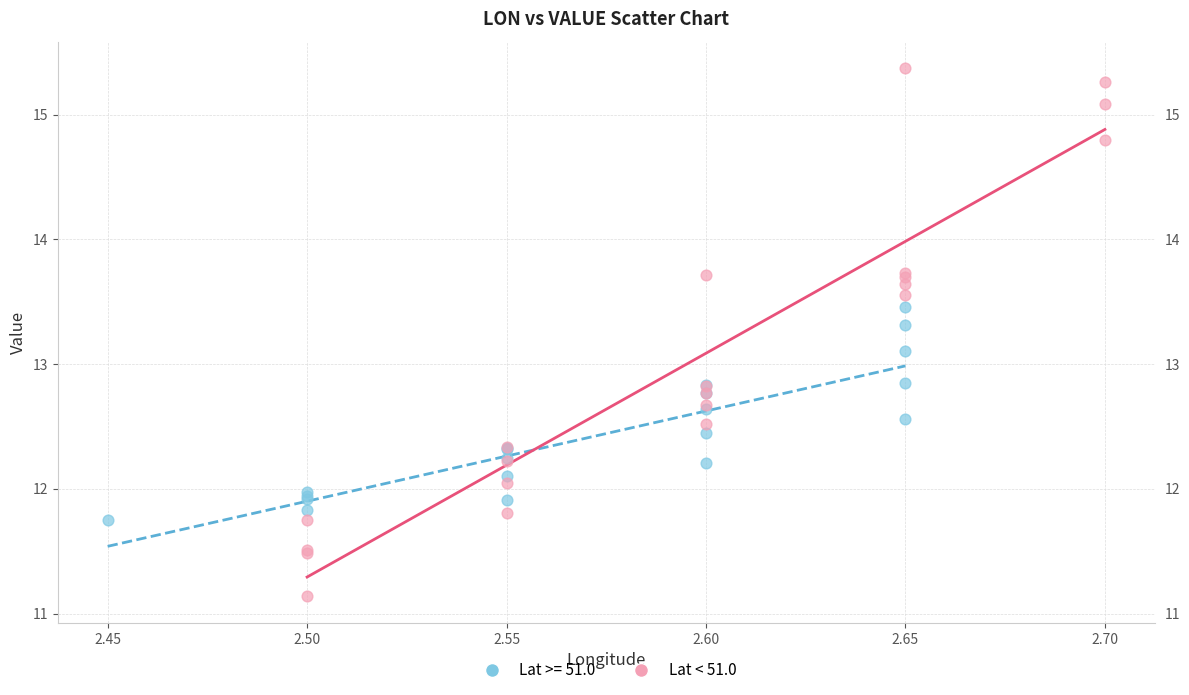

Which series has the widest spread of Y values?

Lat < 51.0